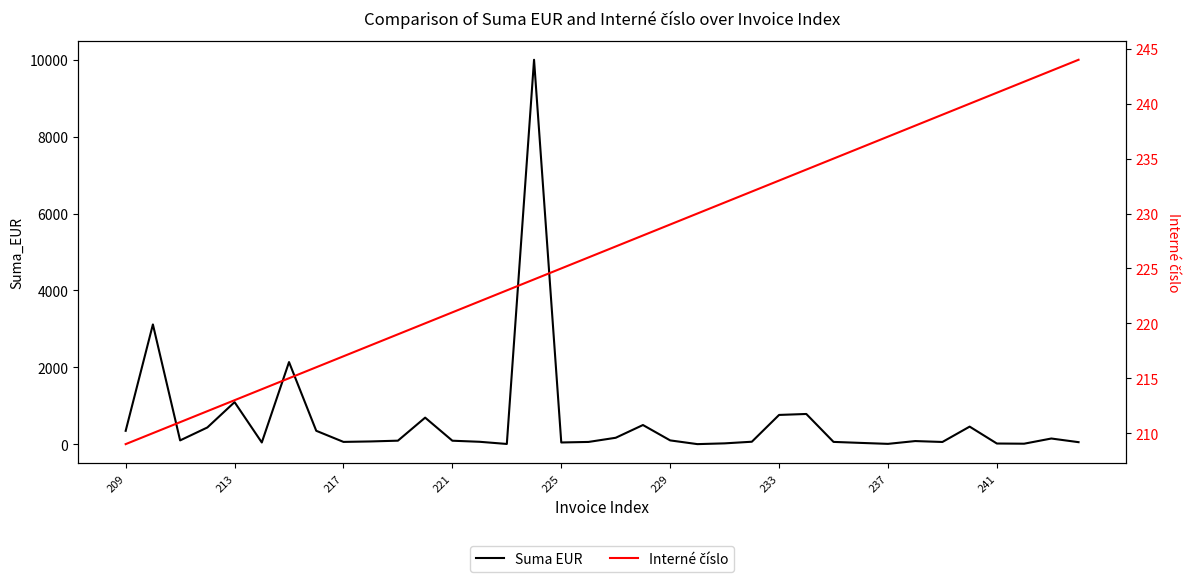

Which series has the widest spread of values?

Suma EUR